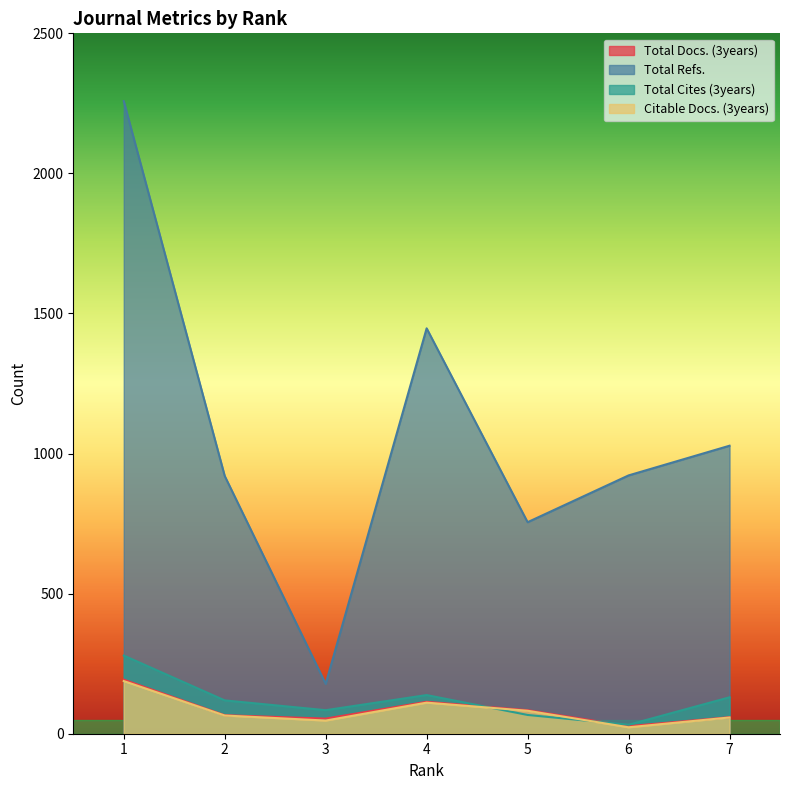

Which series changed the most between 5 and 7?

Total Refs.